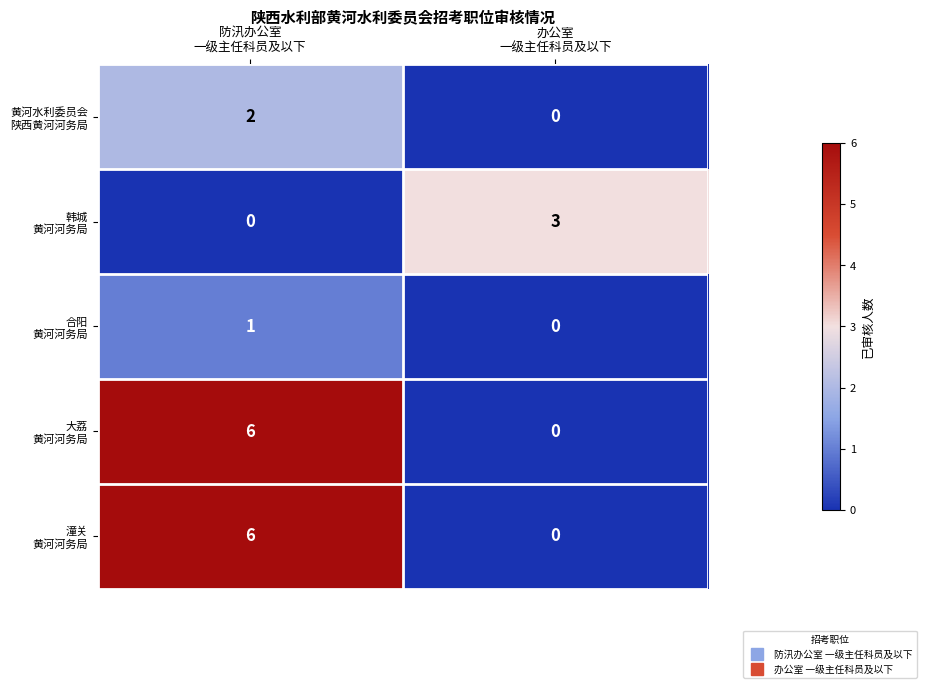

What is the greatest value displayed?

6